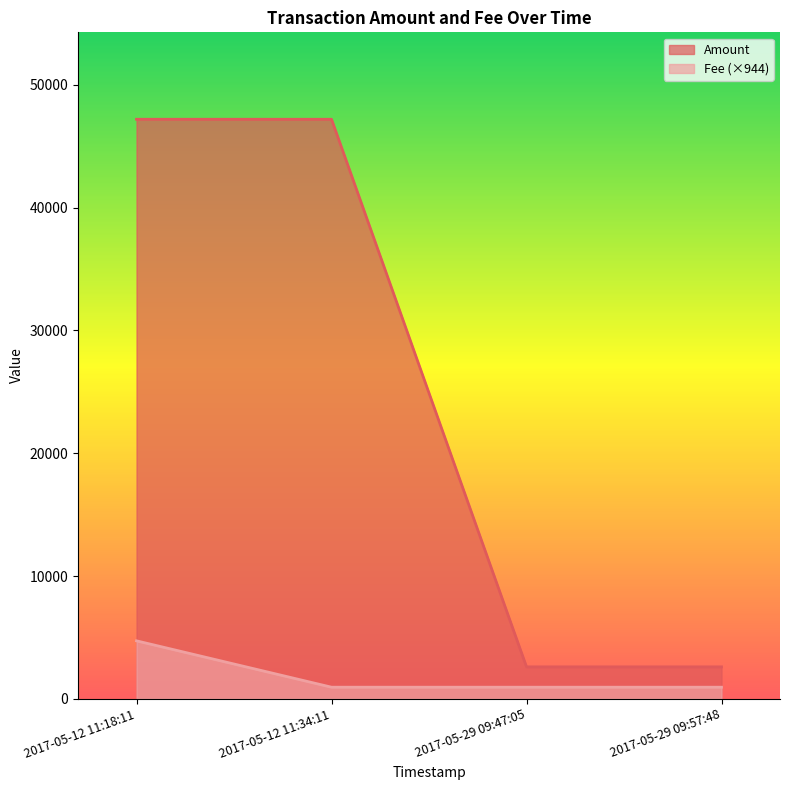

List the labels in order of Fee value, smallest first.

2017-05-12 11:34:11, 2017-05-29 09:47:05, 2017-05-29 09:57:48, 2017-05-12 11:18:11